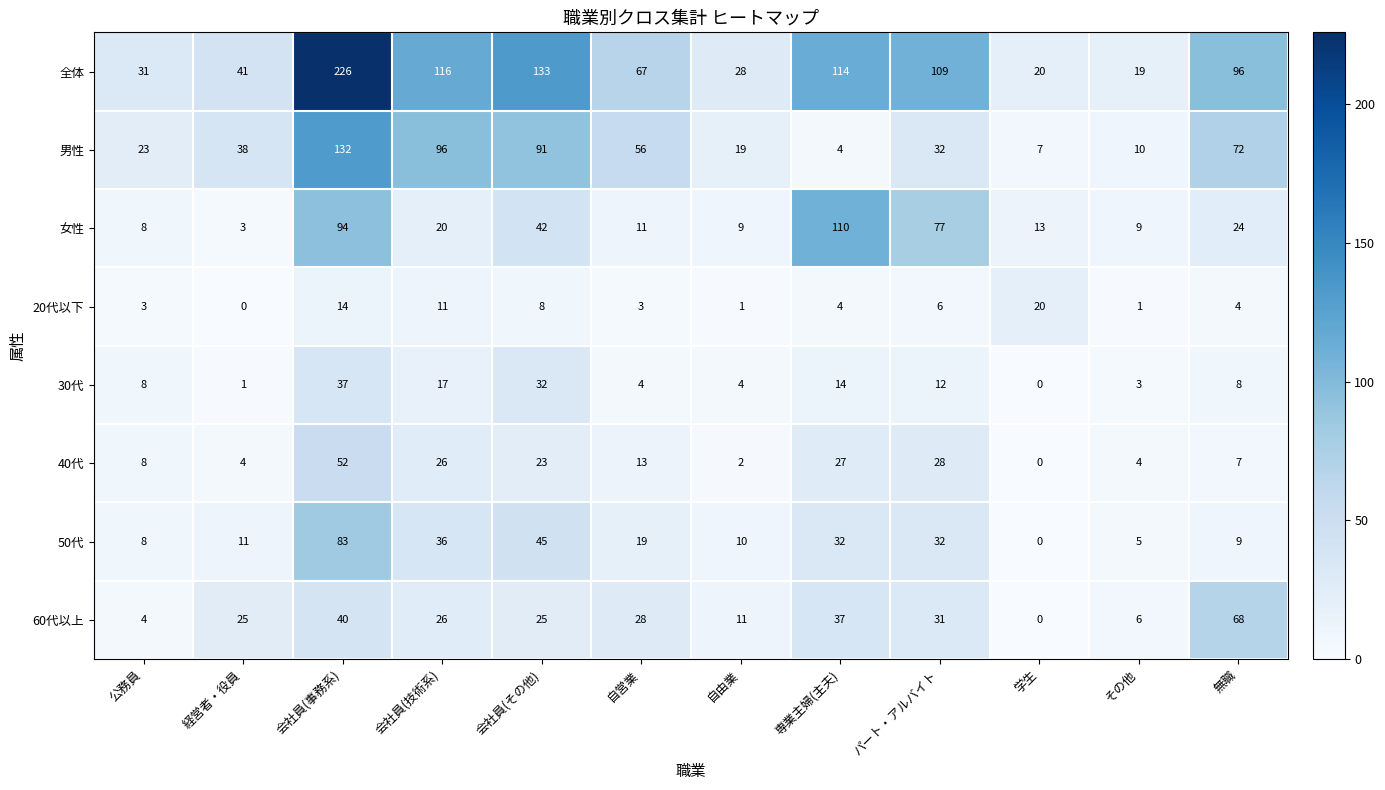

Which category has the highest value in the 全体 series?

会社員(事務系)